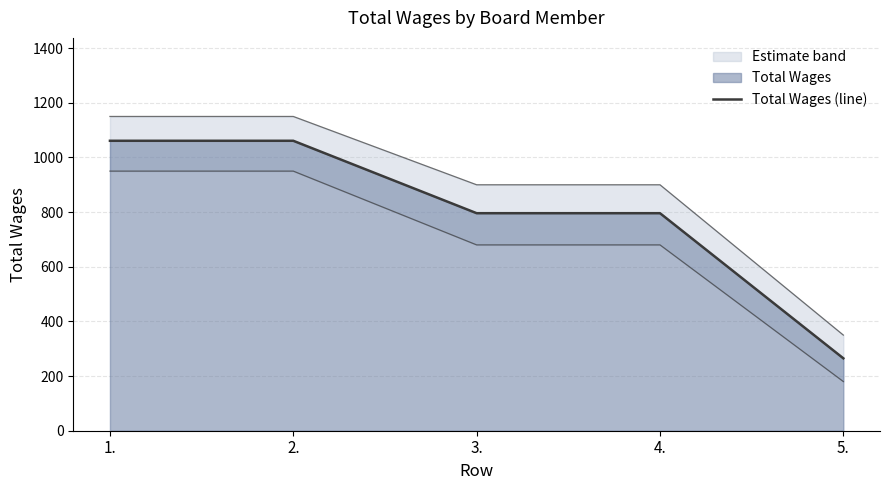

List the labels in order of value, largest first.

1., 2., 3., 4., 5.